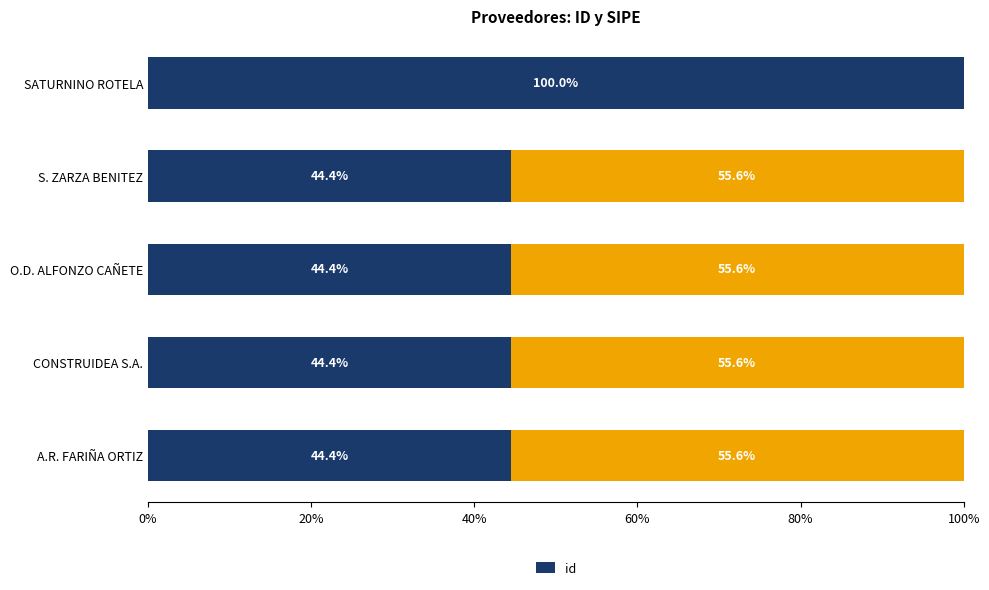

What is the difference between the maximum and minimum values in the id series?

55.6